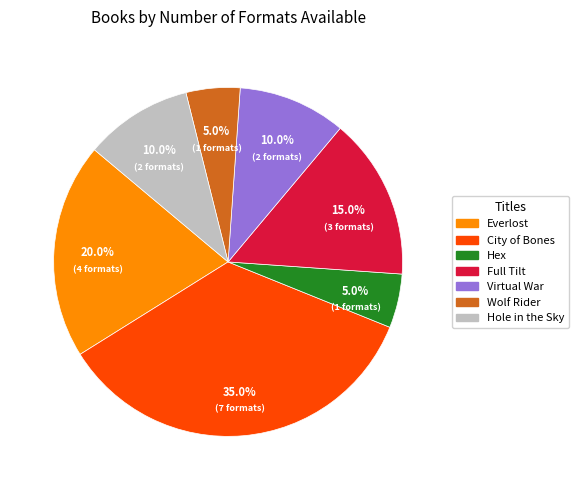

To the nearest percent, what portion does City of Bones represent?

35%